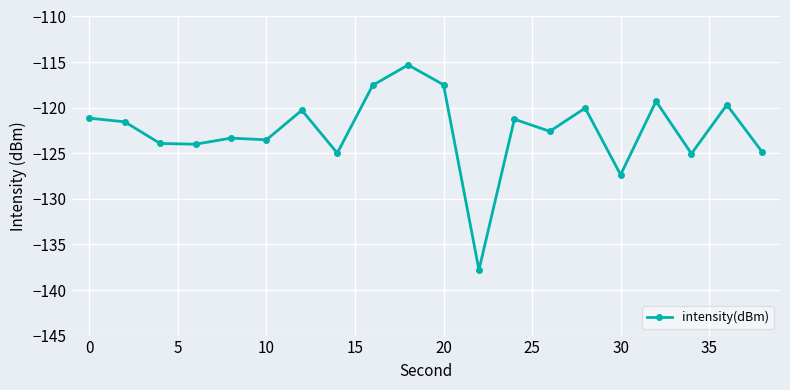

What is the value of the 3rd point from the left?

-123.9